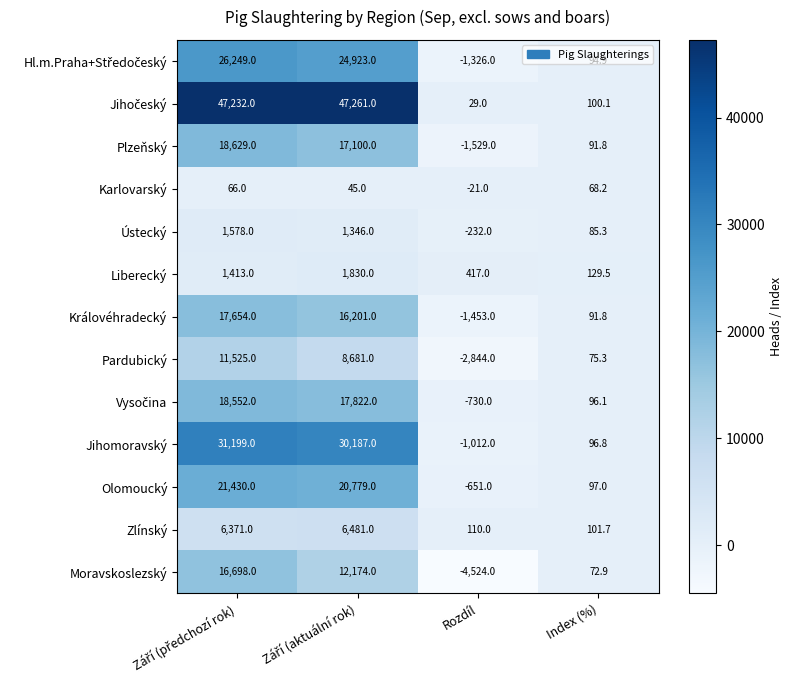

The Liberecký series shows 124.1 at Rozdíl. True or false?

False